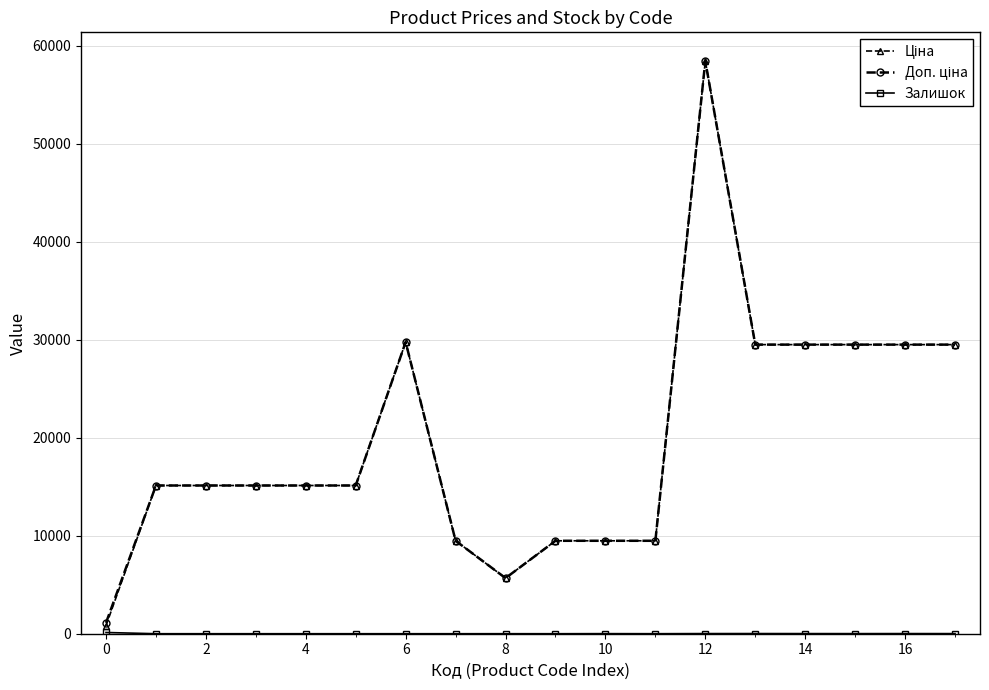

What is the greatest value displayed?

58426.5